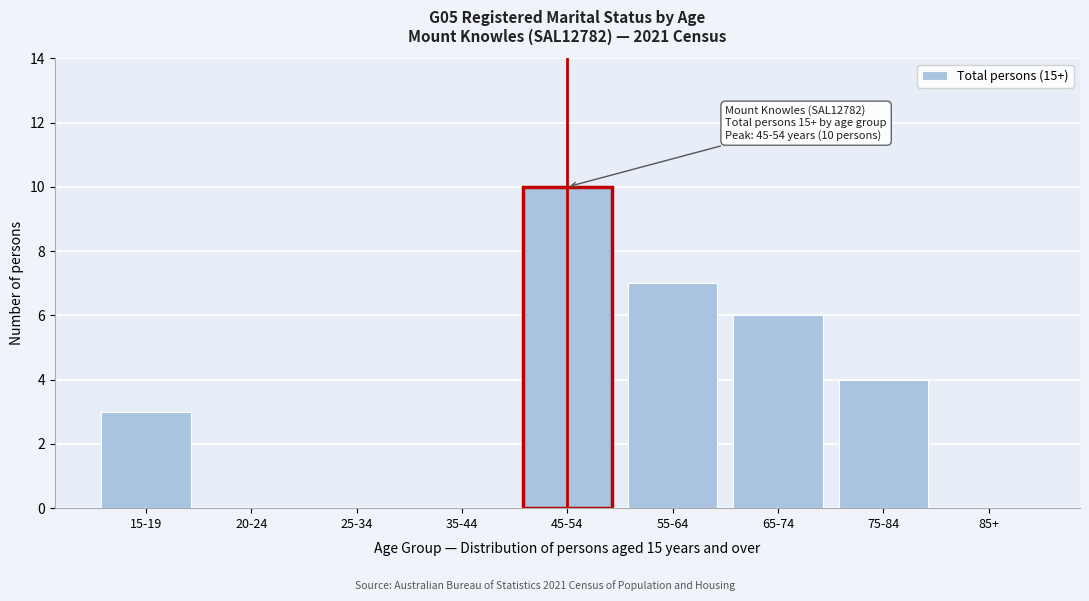

Reading right to left, transcribe all the data shown in this chart.

85+=0	75-84=4	65-74=6	55-64=7	45-54=10	35-44=0	25-34=0	20-24=0	15-19=3